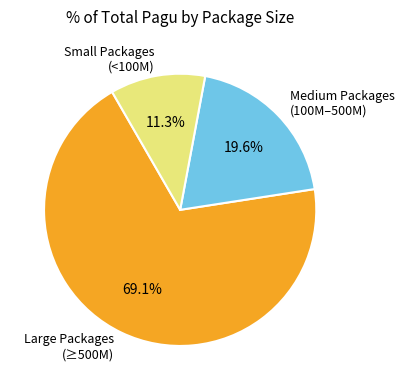

Rank the categories by value from lowest to highest.

Small Packages (<100M), Medium Packages (100M–500M), Large Packages (≥500M)